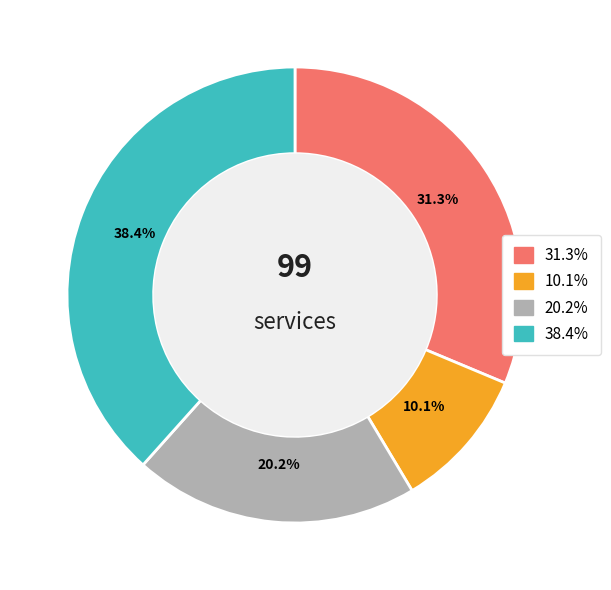

Is there a majority slice in this chart?

No